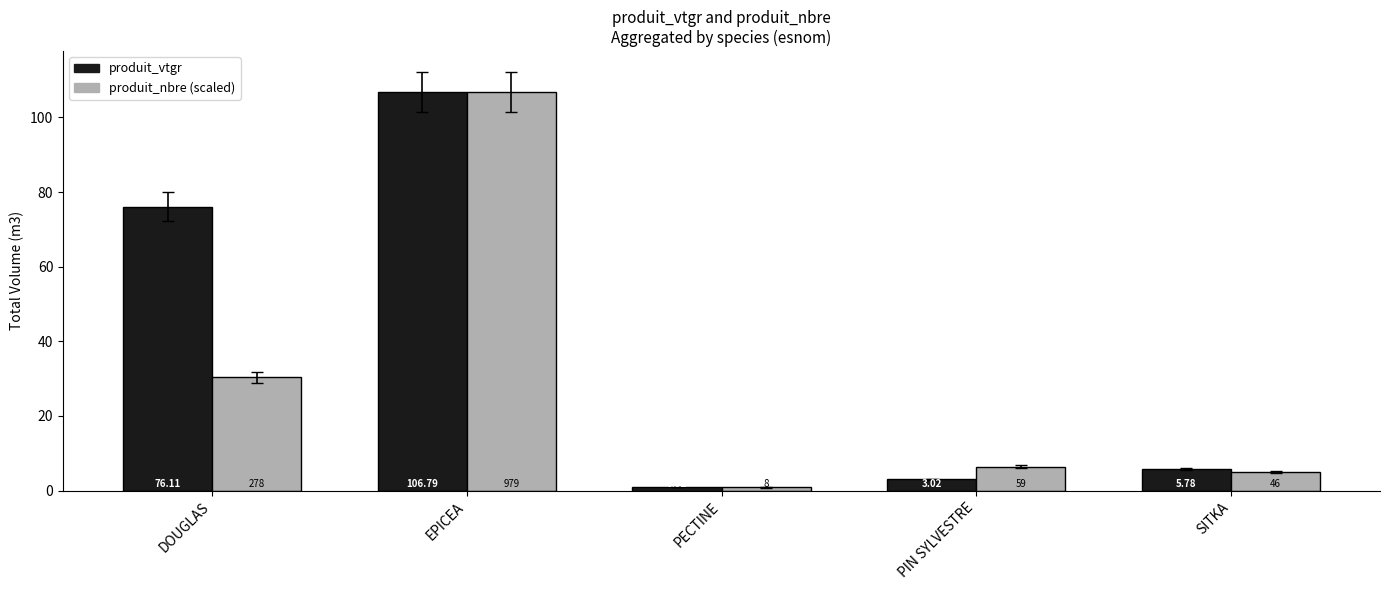

At which label does produit_vtgr reach its peak?

EPICEA